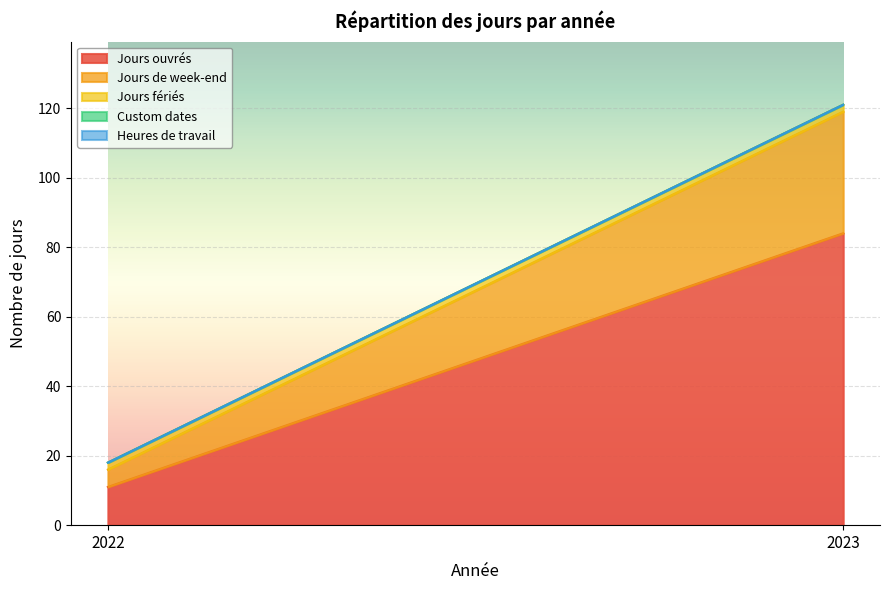

Reading right to left, transcribe all the data shown in this chart.

Jours ouvrés: 2023=84	2022=11
Jours de week-end: 2023=35	2022=5
Jours fériés: 2023=2	2022=2
Custom dates: 2023=0	2022=0
Heures de travail: 2023=0	2022=0